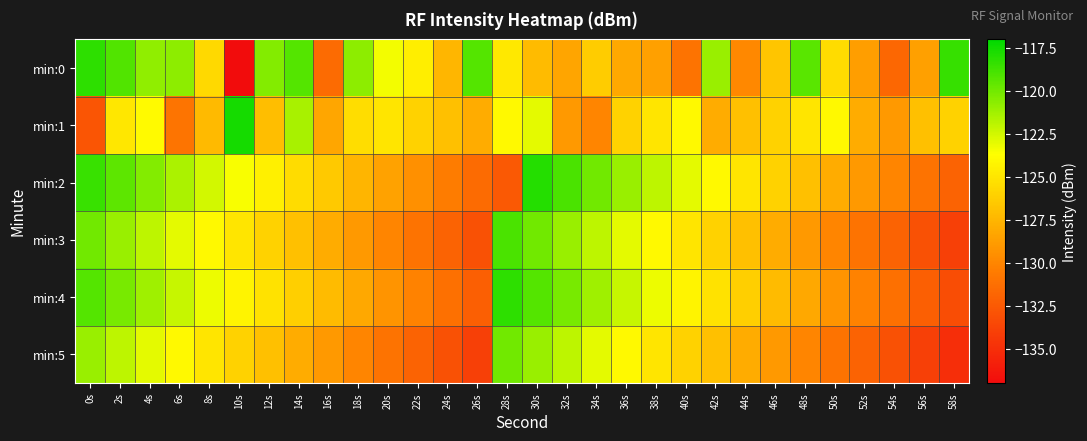

What is the total value across all series at 18s?

-760.8